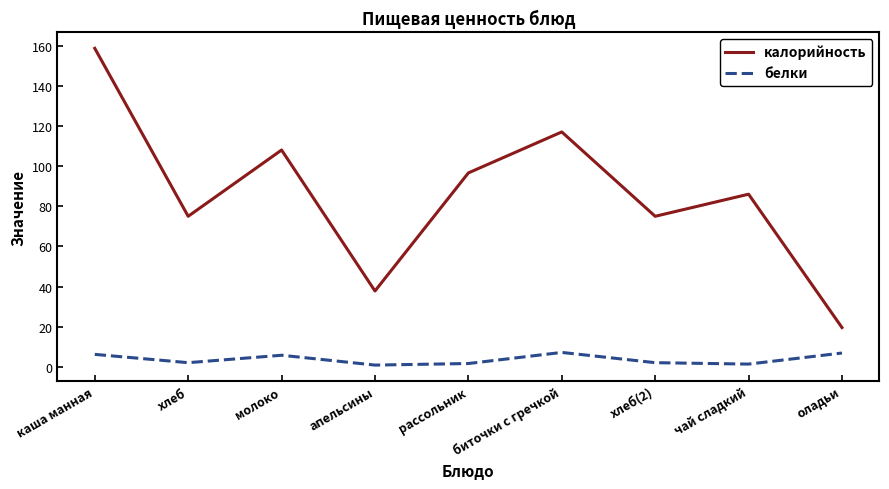

Rank the series by their maximum value, from highest to lowest.

калорийность, белки